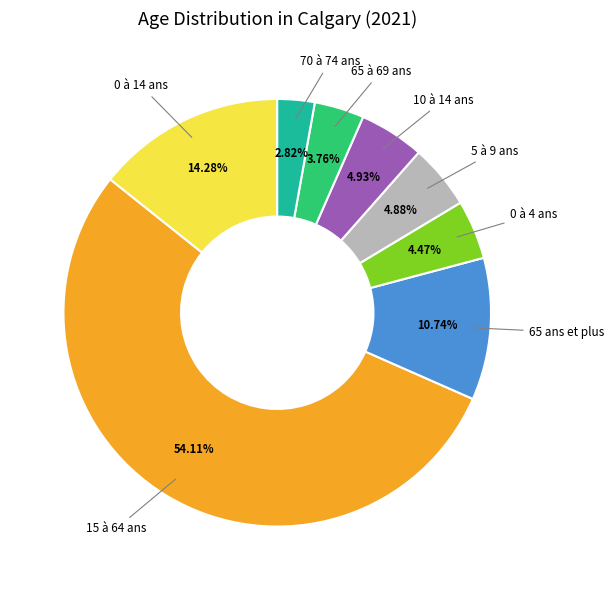

Count the number of slices in the pie.

8